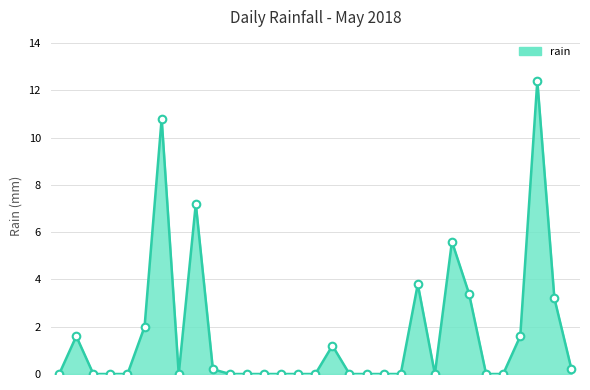

What is the maximum value shown in the chart?

12.4